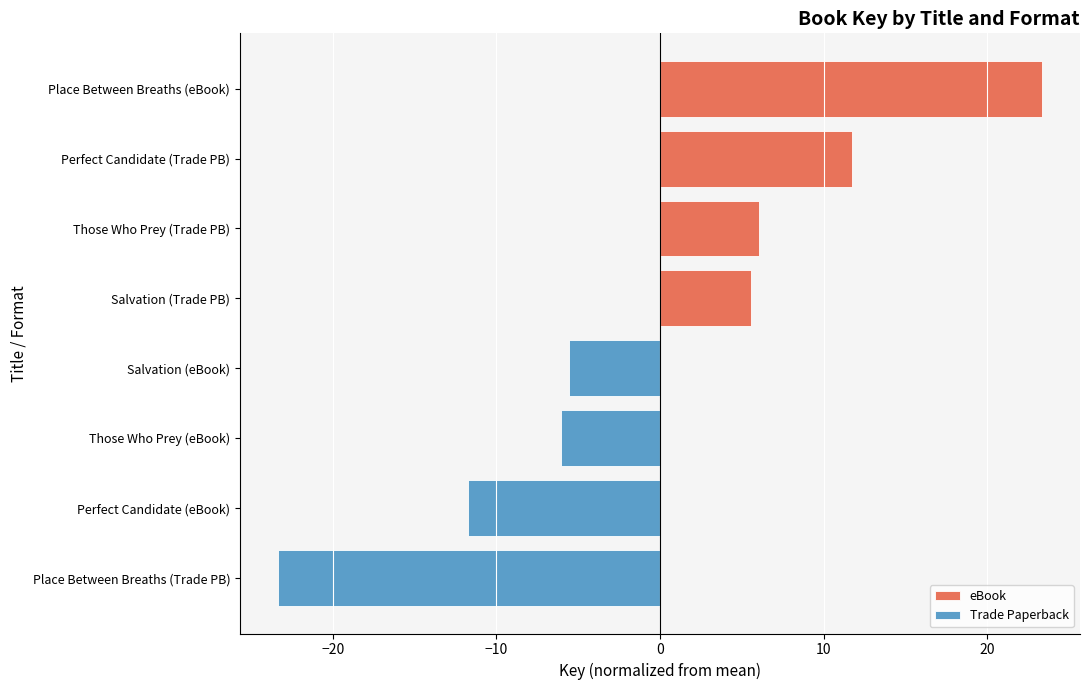

Reading right to left, transcribe all the data shown in this chart.

eBook: 23.3	11.7	6.1	5.5
Trade Paperback: -5.5	-6.1	-11.7	-23.3